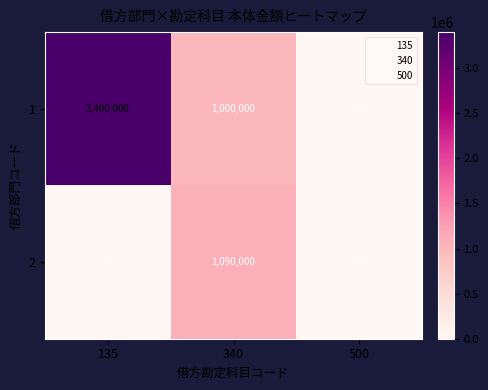

How many 2 values are between 0 and 1090000?

3